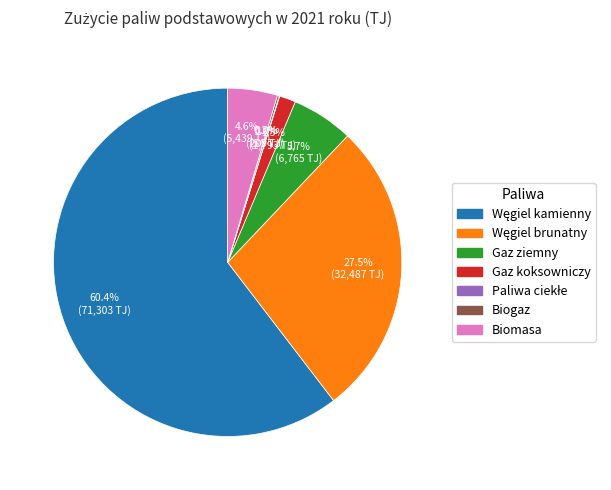

Does any single category account for the majority?

Yes